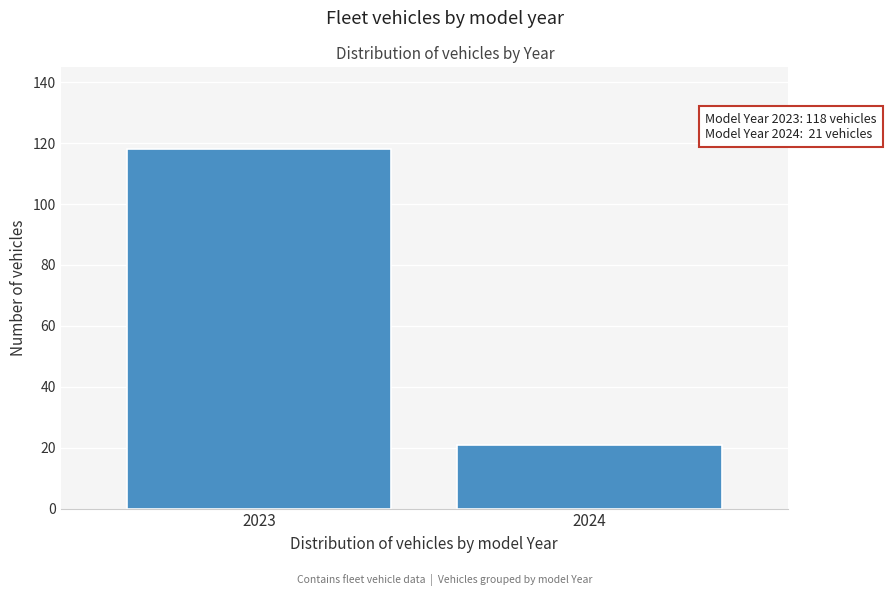

Reading left to right, extract all data points from this chart.

2023=118	2024=21